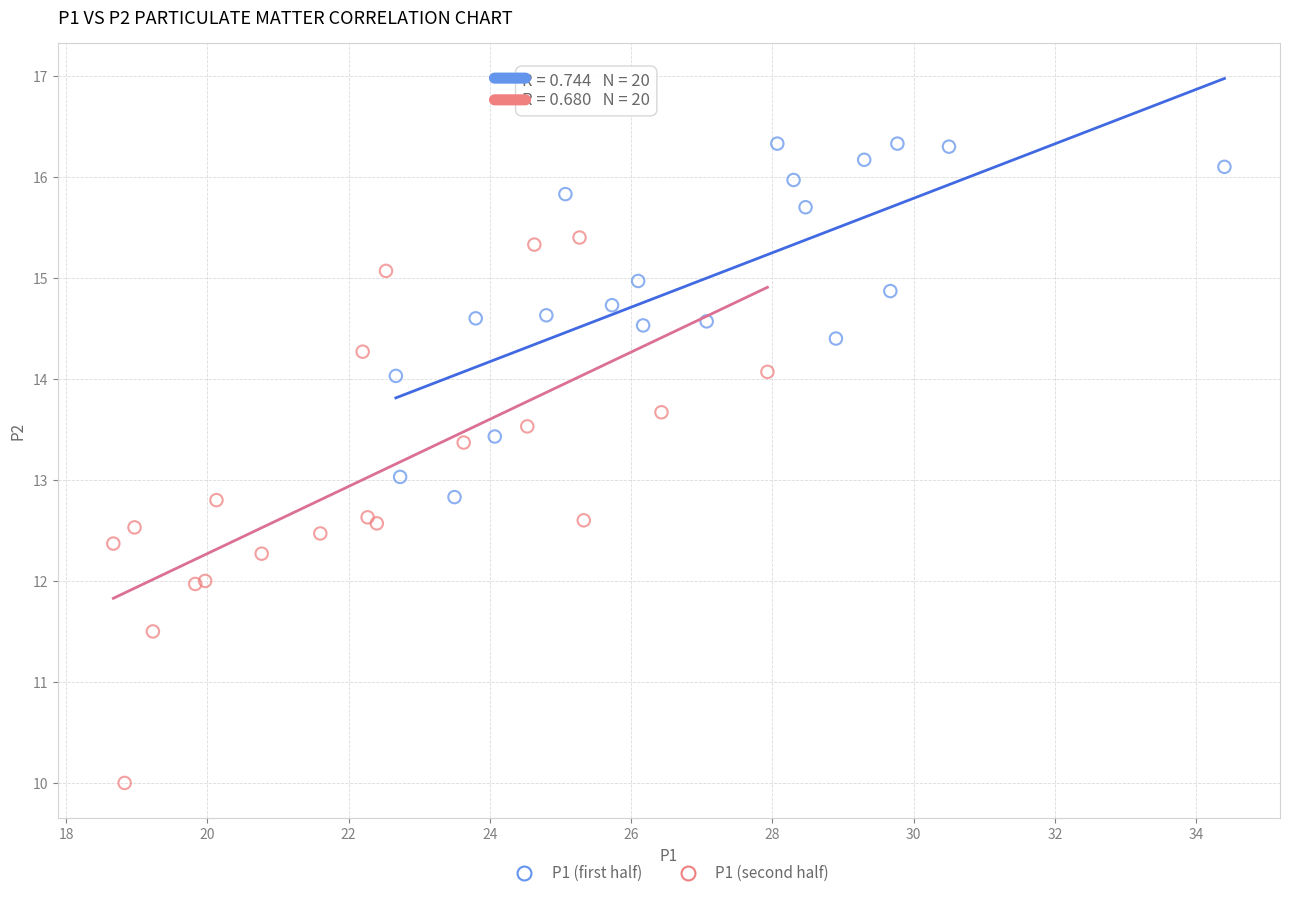

Which series has the widest spread of Y values?

P1 (second half)